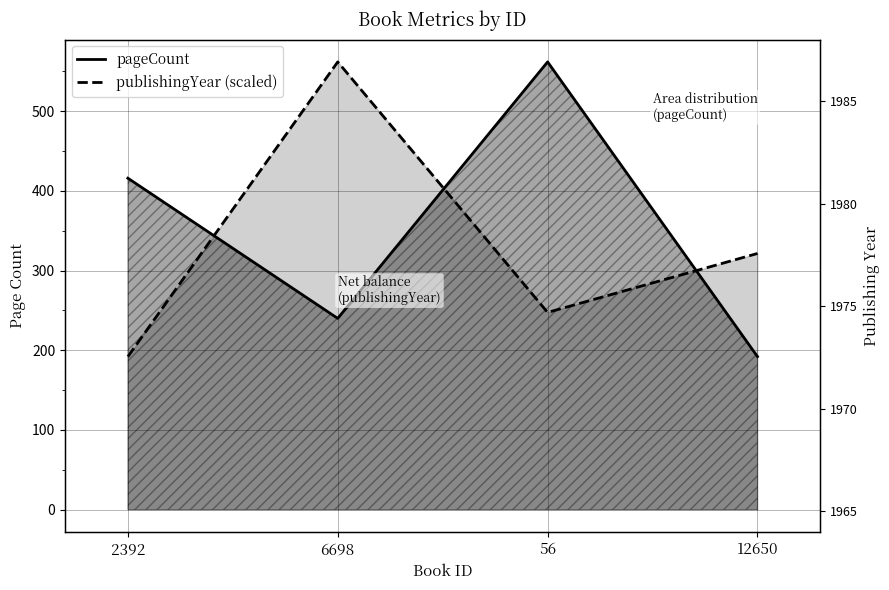

At which label is publishingYear closest to 377?

12650